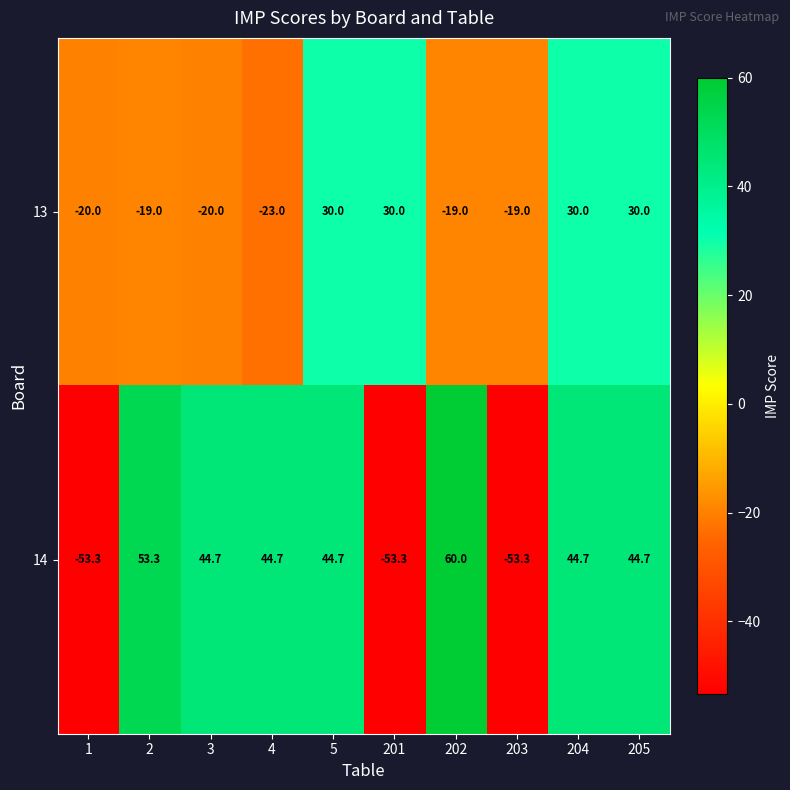

List the series in order of their overall mean, lowest first.

13, 14